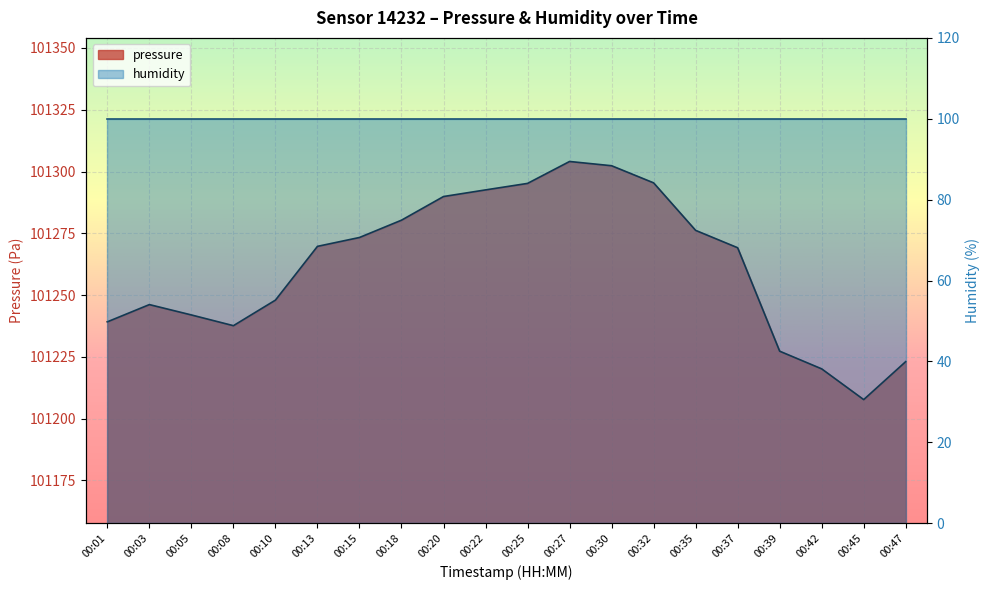

What is the sum of the values at 00:37 and 00:27?

202573.2